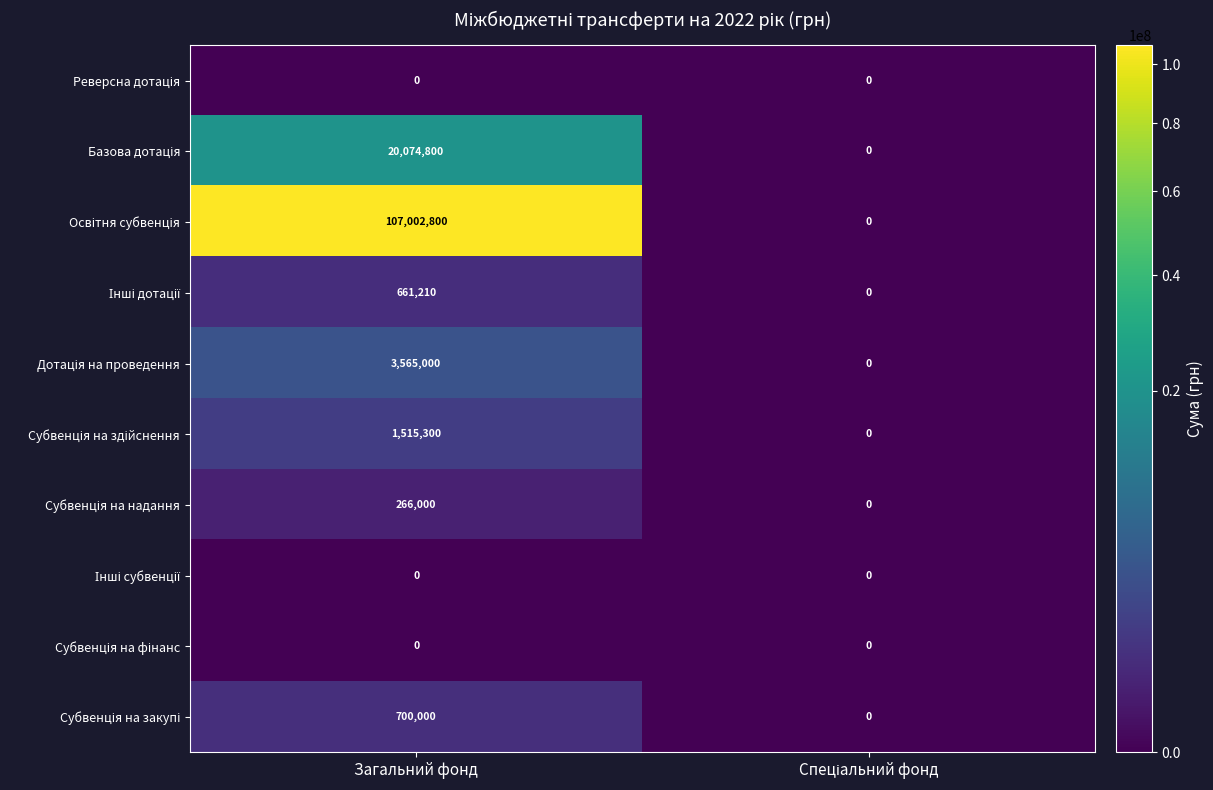

How many data points does each series have?

2